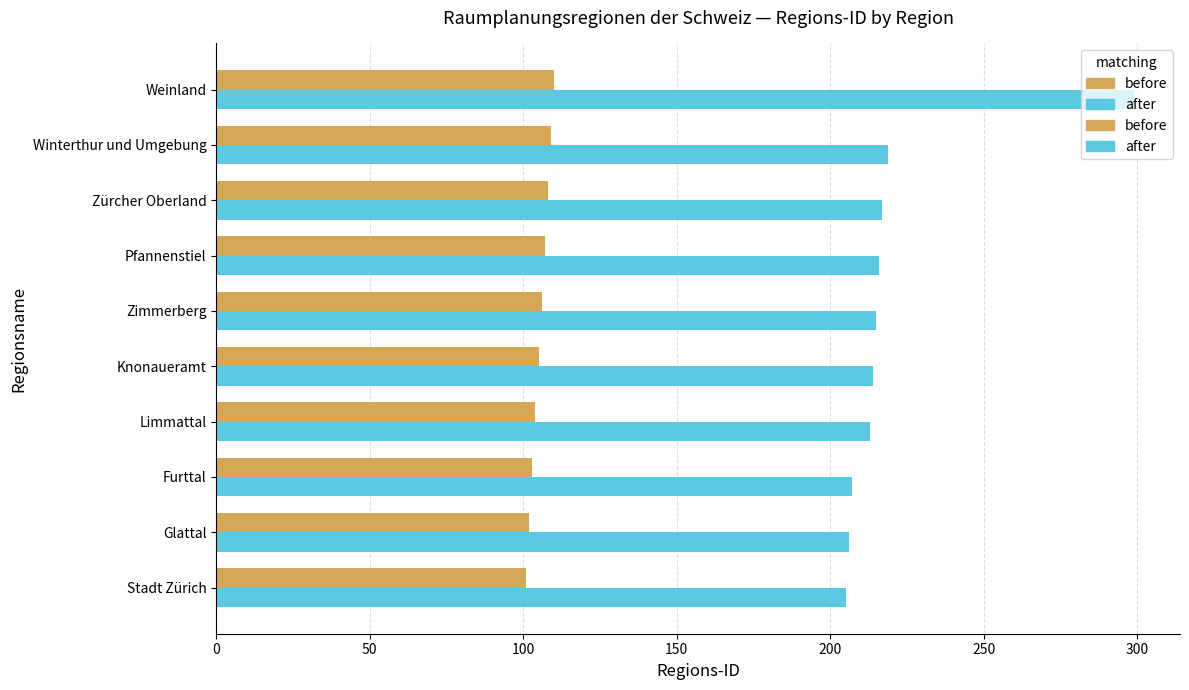

At which category is the sum across all series the highest?

Weinland